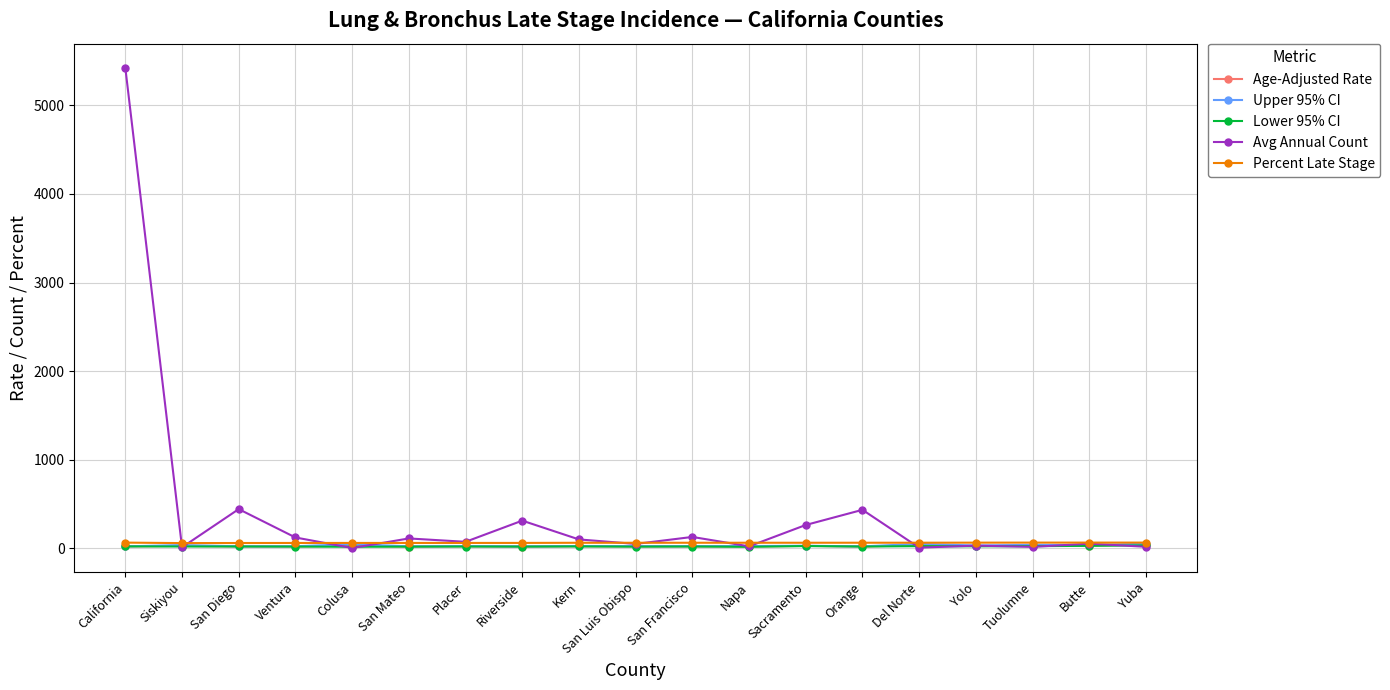

What is the value of the Avg Annual Count point at the 10th from the left?

50.0